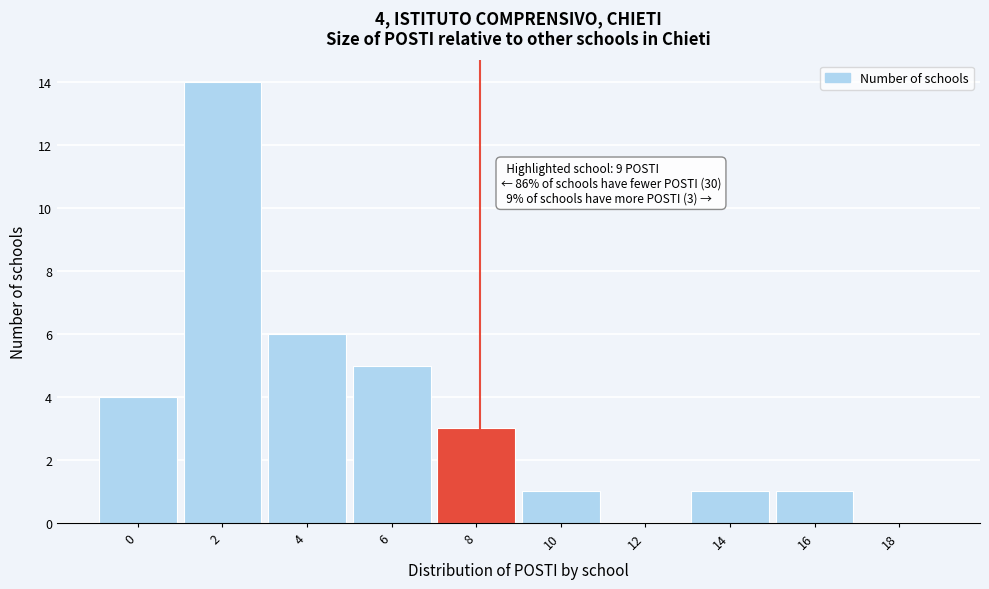

Reading left to right, extract all data points from this chart.

0=4	2=14	4=6	6=5	8=3	10=1	12=0	14=1	16=1	18=0